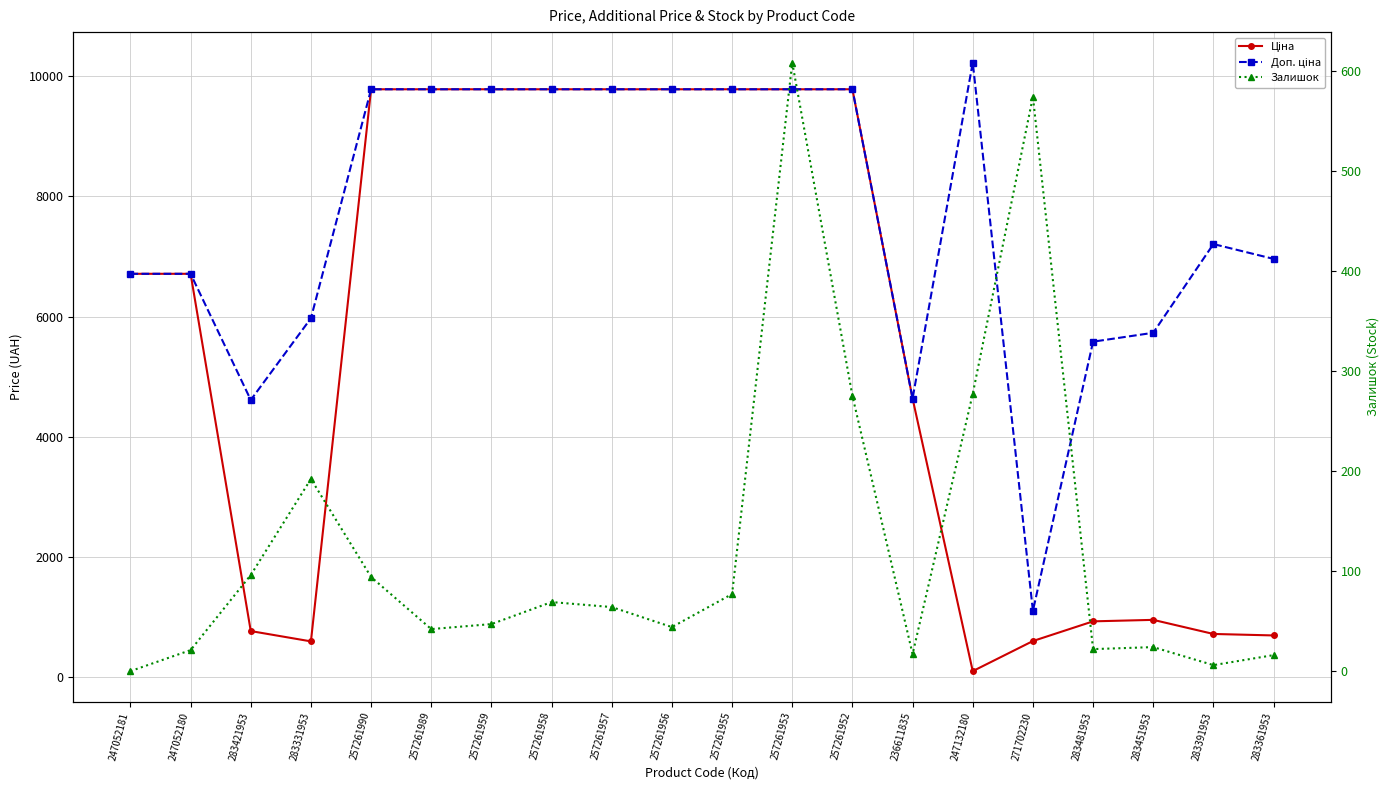

How many values in the Доп. ціна series exceed 9783?

10